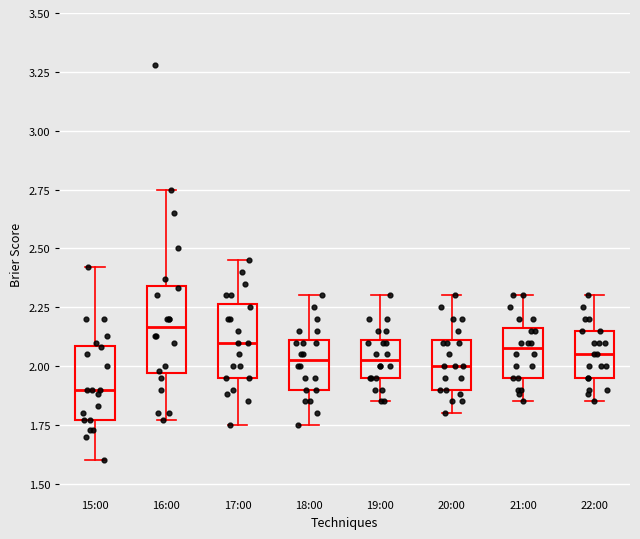

Where does the median line of the box for 17:00 sit on the y-axis? The values are not printed on the chart, so give them approximately, as read against the axis.

2.10